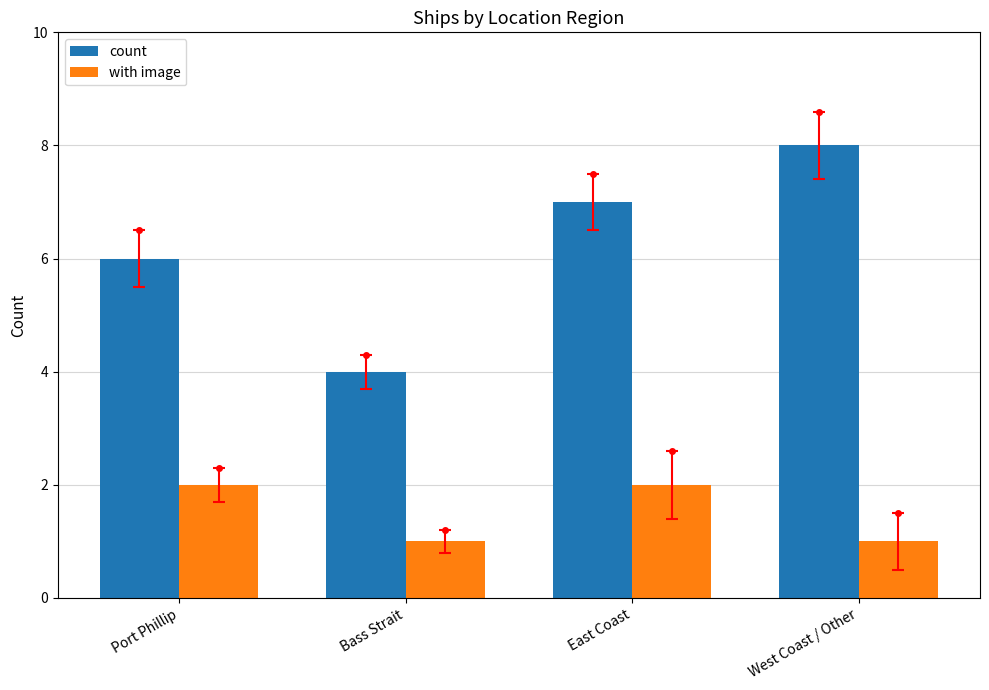

What is the spread (max minus min) of values at West Coast / Other?

7